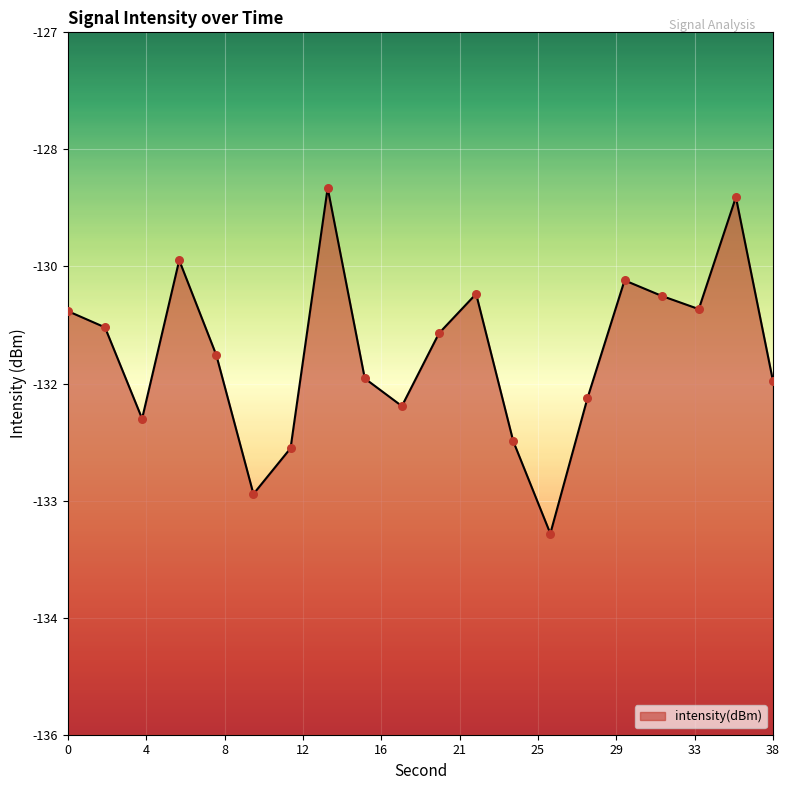

What is the change in value from 2 to 8?

-0.4